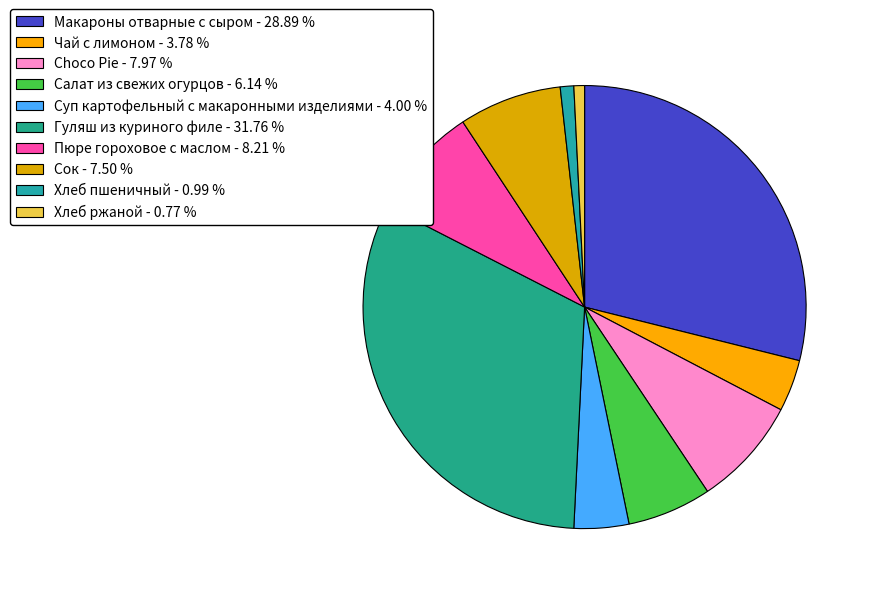

The Чай с лимоном slice represents 4% of the pie. True or false?

True